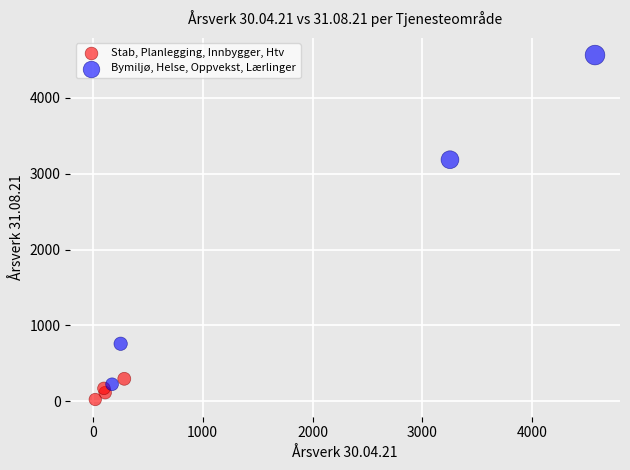

Which series contains the highest Y value?

Bymiljø, Helse, Oppvekst, Lærlinger